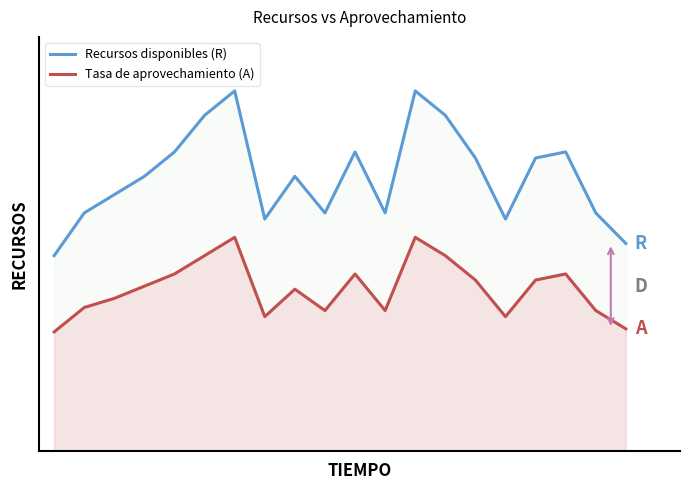

Between 2 and 14, which is larger?

14